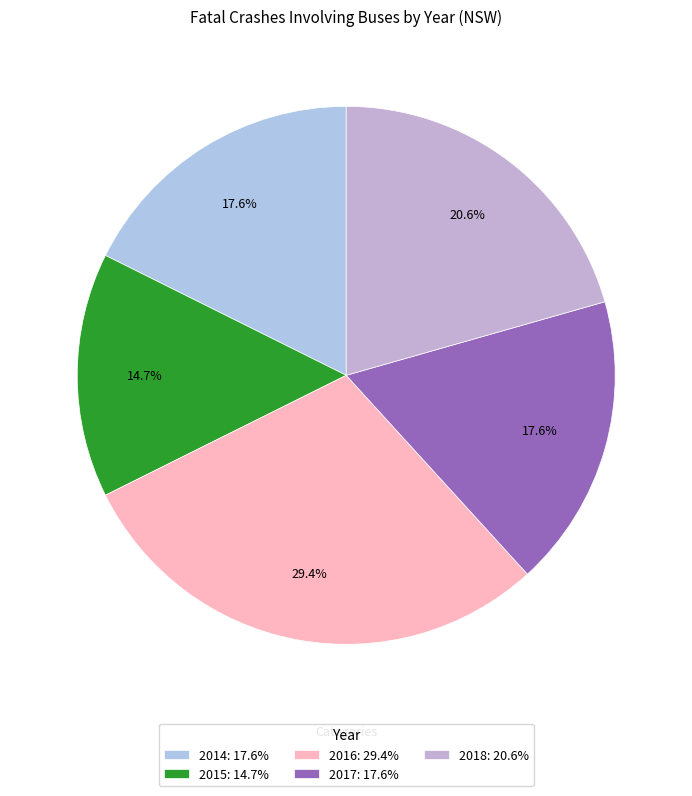

Is there a majority slice in this chart?

No